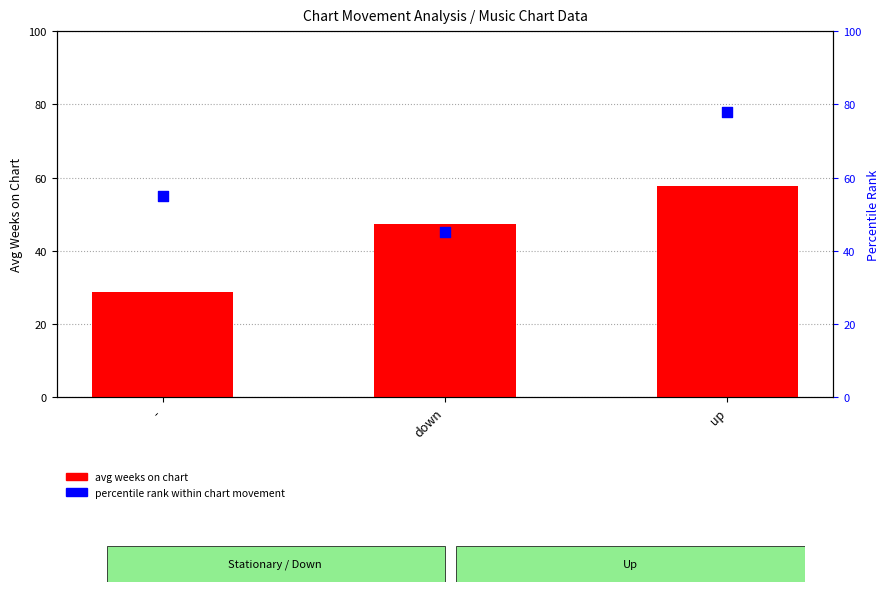

Is the value of avg weeks on chart at - greater than the value of percentile rank within chart movement at -?

No